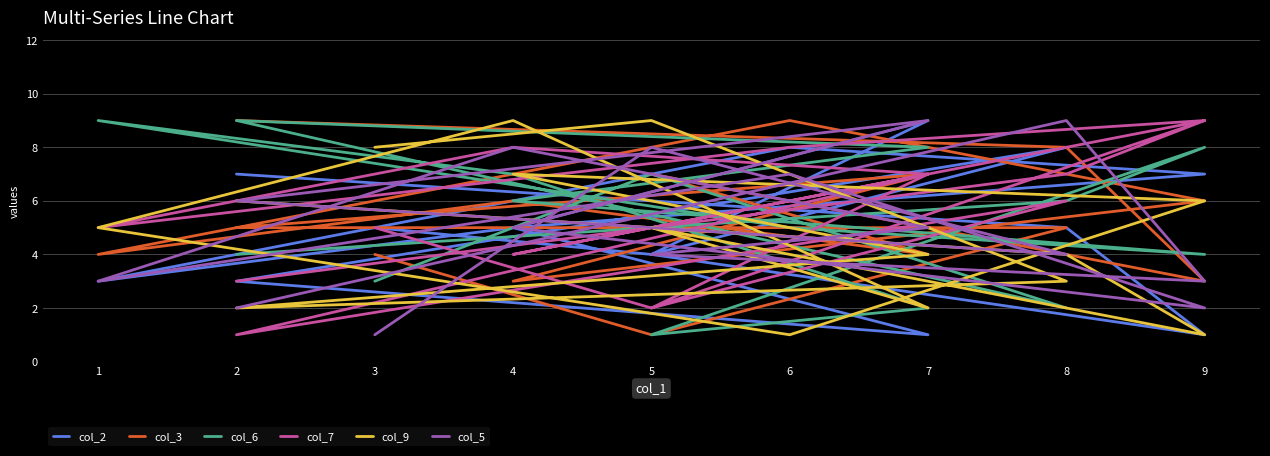

How many values in the col_7 series exceed 6?

7